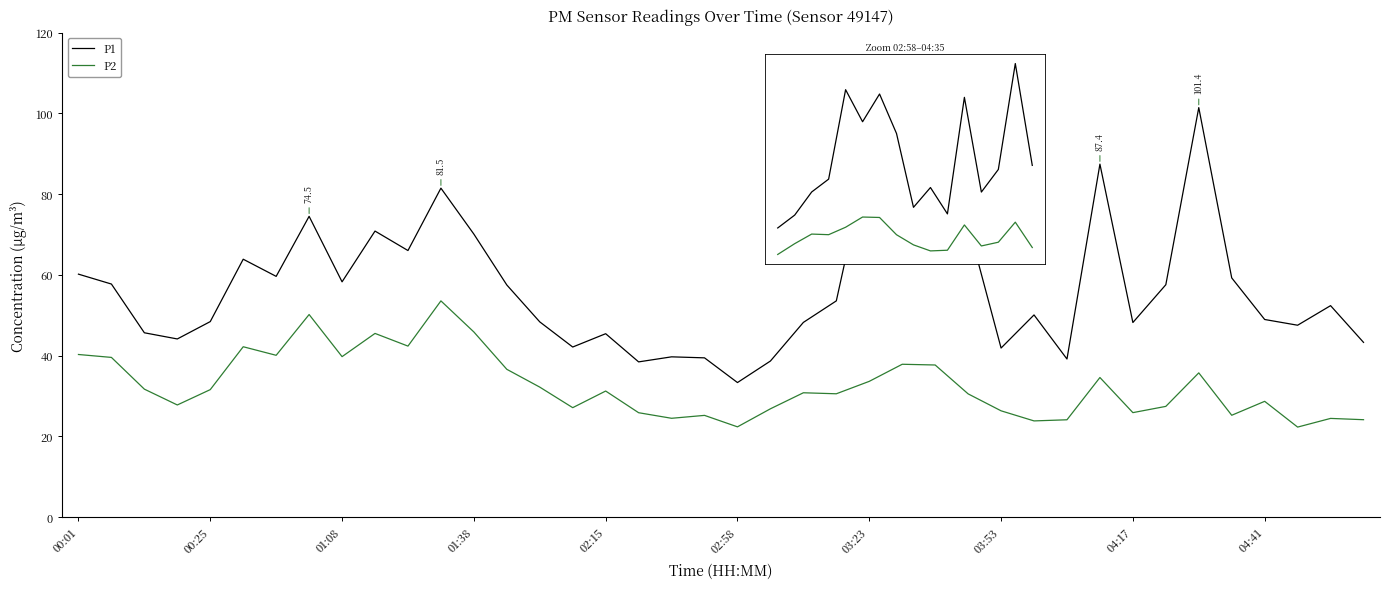

What is the smallest value displayed?

22.3